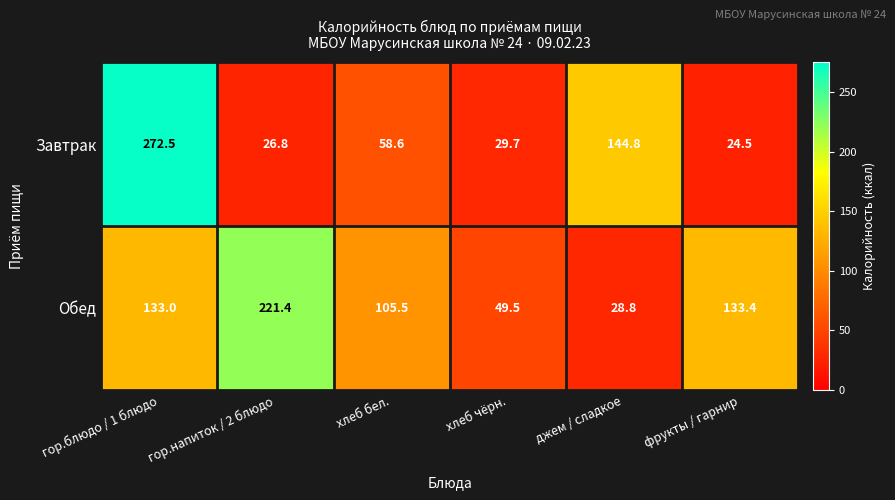

At гор.блюдо / 1 блюдо, list the series in order from smallest to largest.

Обед, Завтрак